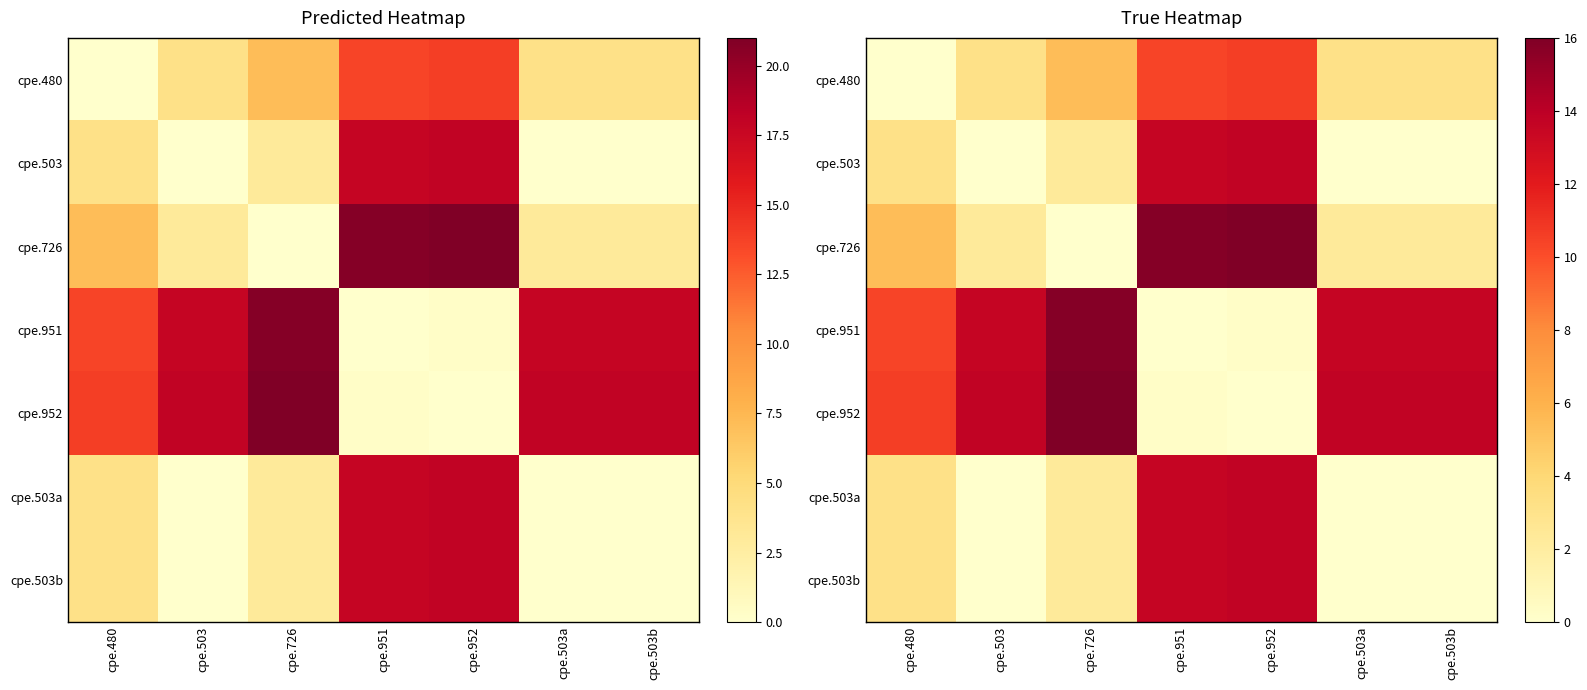

What is the approximate value of cpe.503b at cpe.480?

3.2